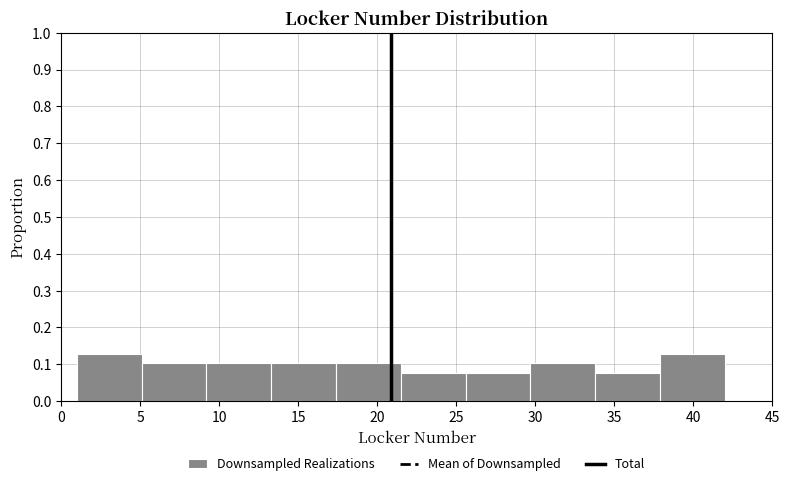

What is the height of the bar covering 37.9 to 42.0 on the x-axis? Neither the bar edges nor the heights are printed on the chart, so give them approximately, as read against the axes.

0.13